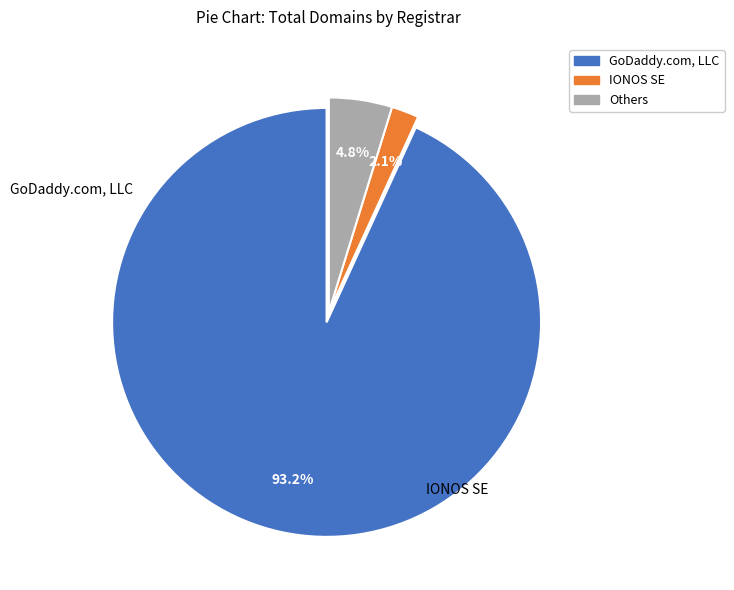

Is GoDaddy.com, LLC the majority of the pie?

Yes